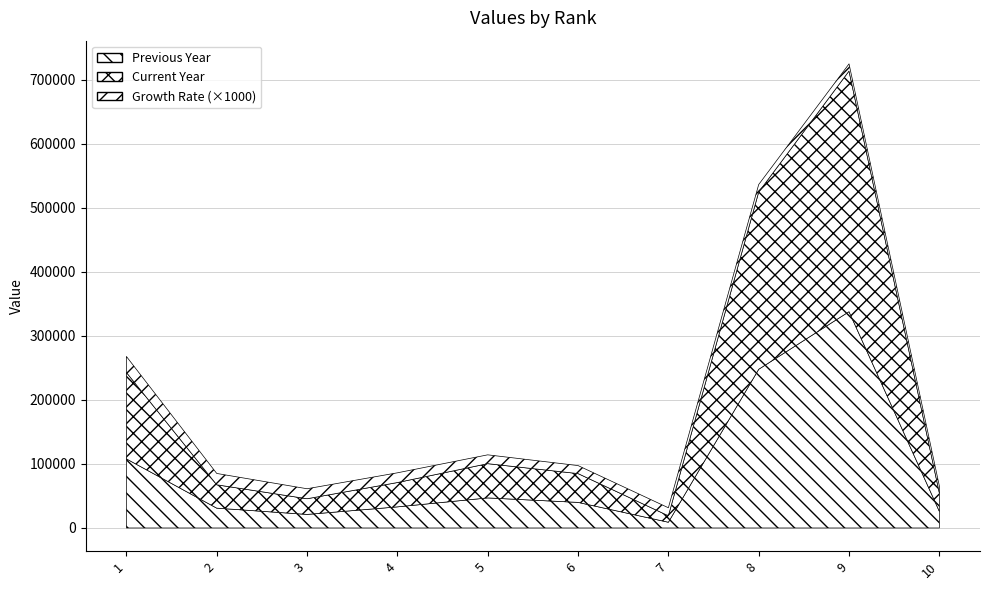

The Previous Year series shows 26000.0 at 10. True or false?

True